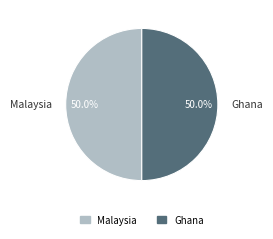

What is the ratio of the value at Ghana to the value at Malaysia?

1.0